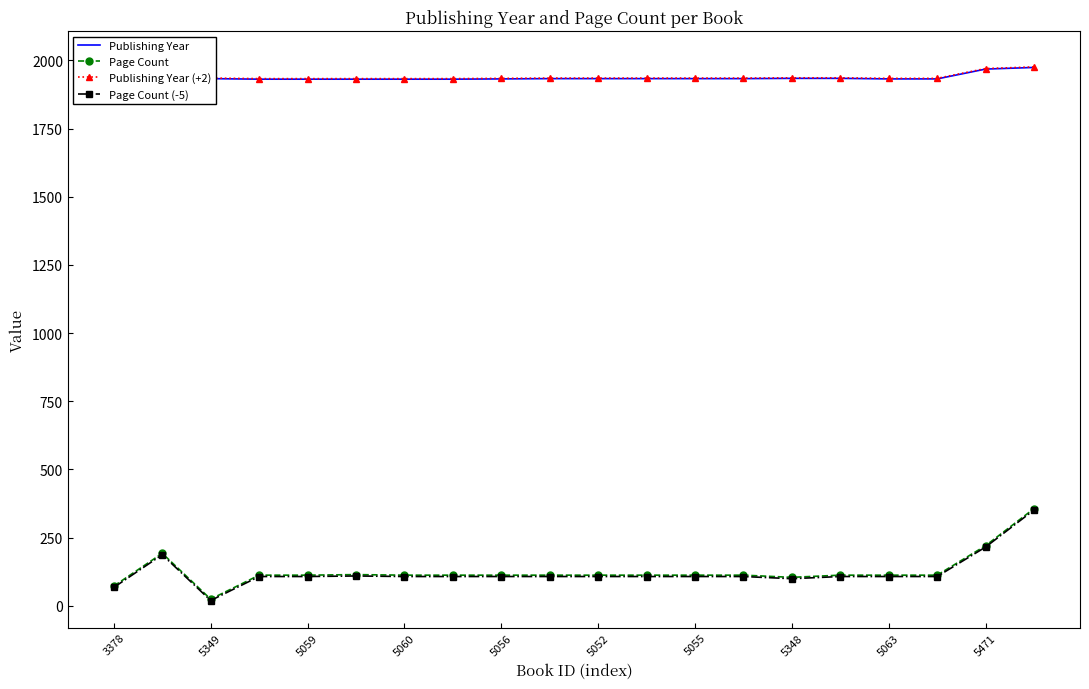

At 13, list the series in order from smallest to largest.

Page Count (-5), Page Count, Publishing Year, Publishing Year (+2)